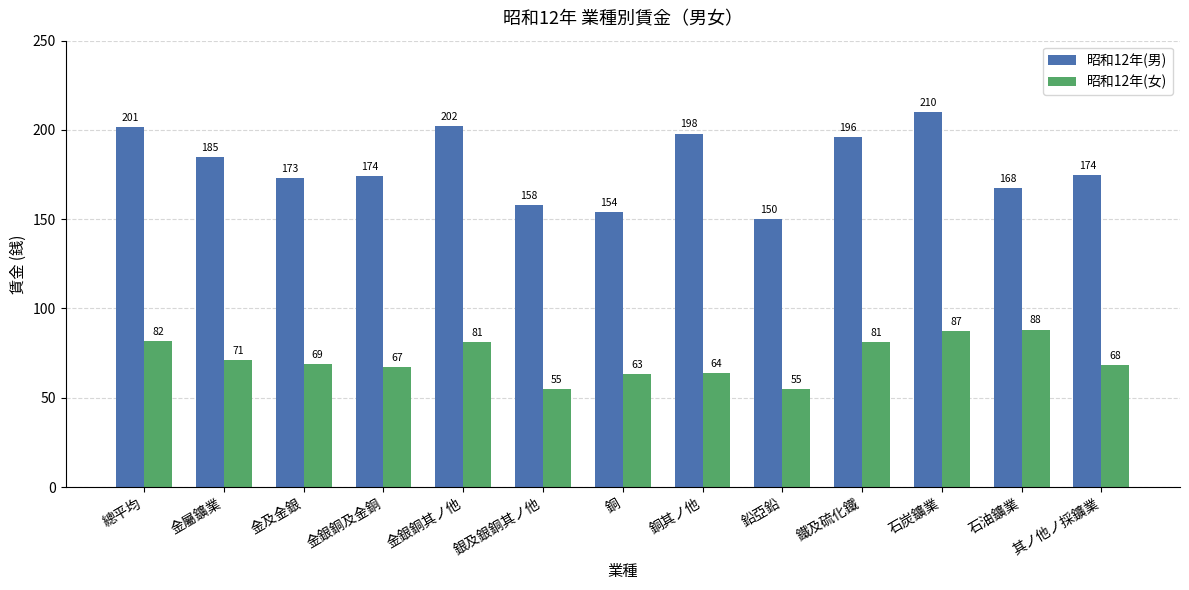

Which series changed the most between 金及金銀 and 銀及銀銅其ノ他?

昭和12年(男)